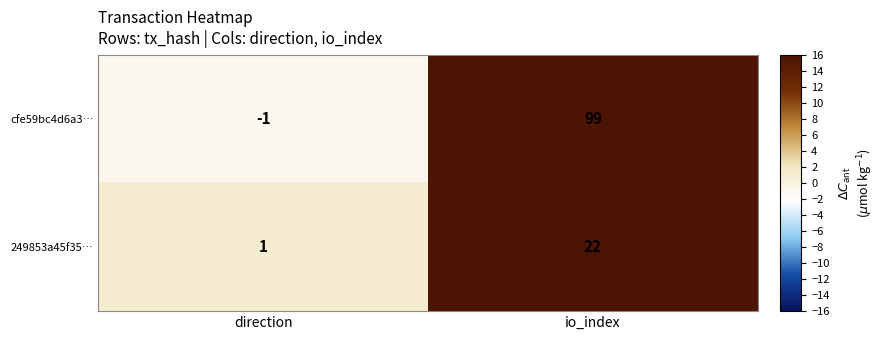

Reading left to right, transcribe all the data shown in this chart.

cfe59bc4d6a3…: direction=-1	io_index=99
249853a45f35…: direction=1	io_index=22